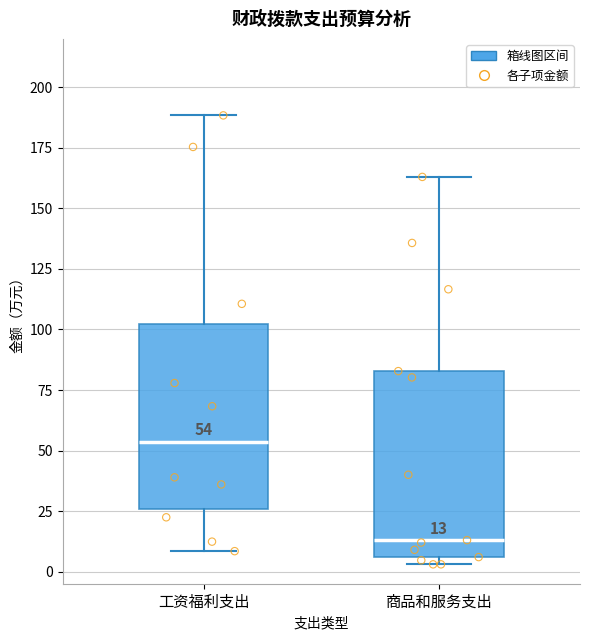

Which box has the highest median line?

工资福利支出